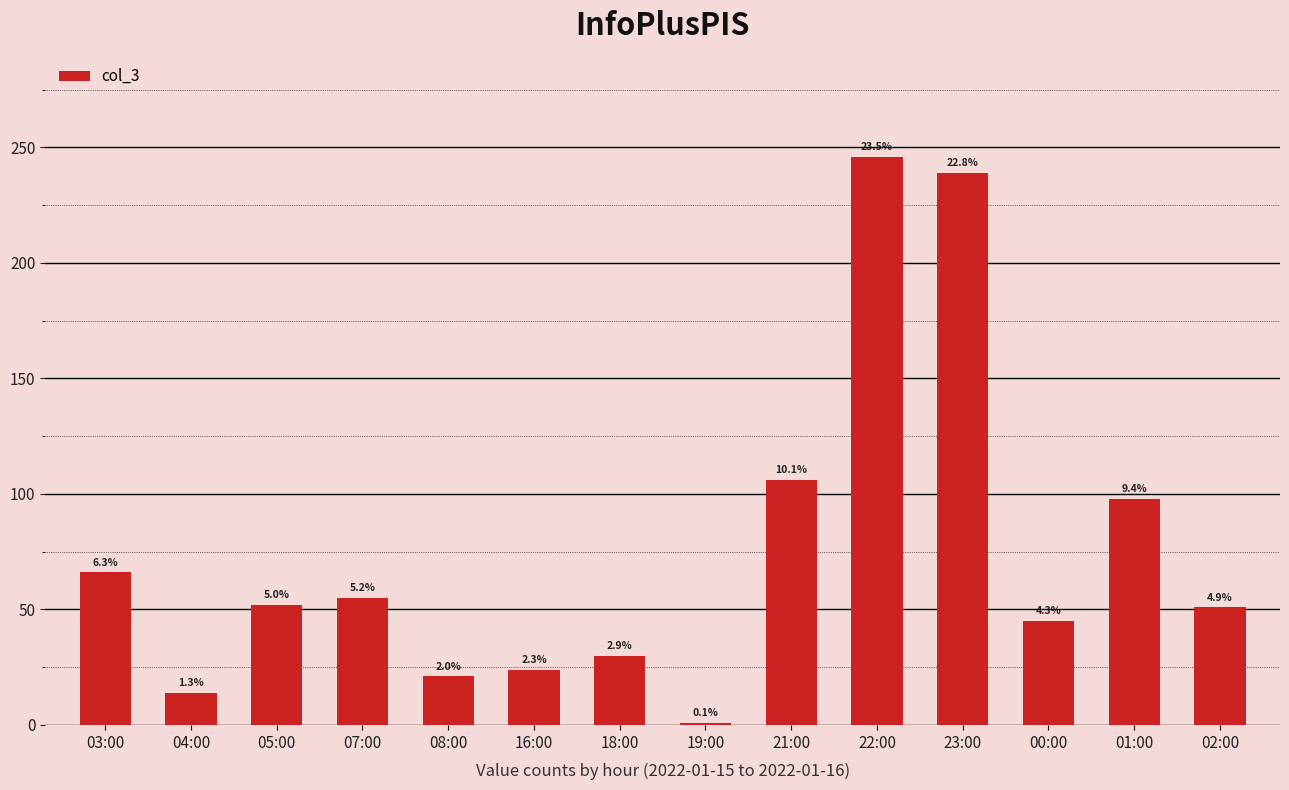

Are the bars horizontal?

No